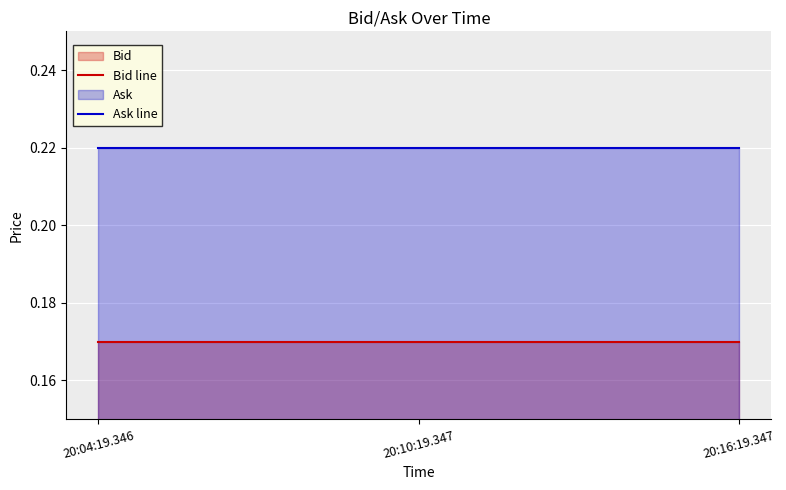

At which label is Bid line closest to 0?

20:04:19.346